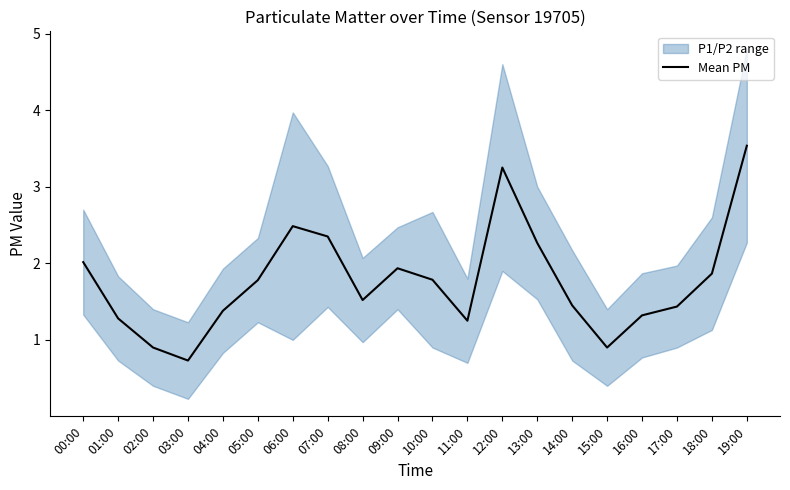

What is the change in value from 14:00 to 19:00?

+2.1